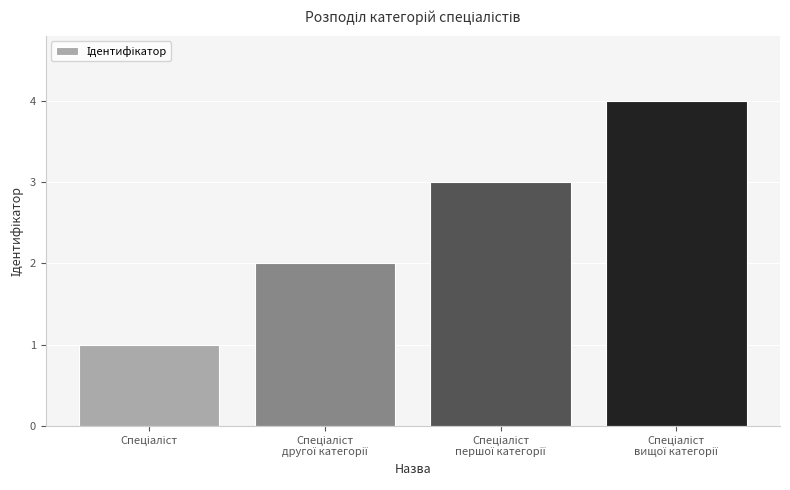

What is the maximum value shown in the chart?

4